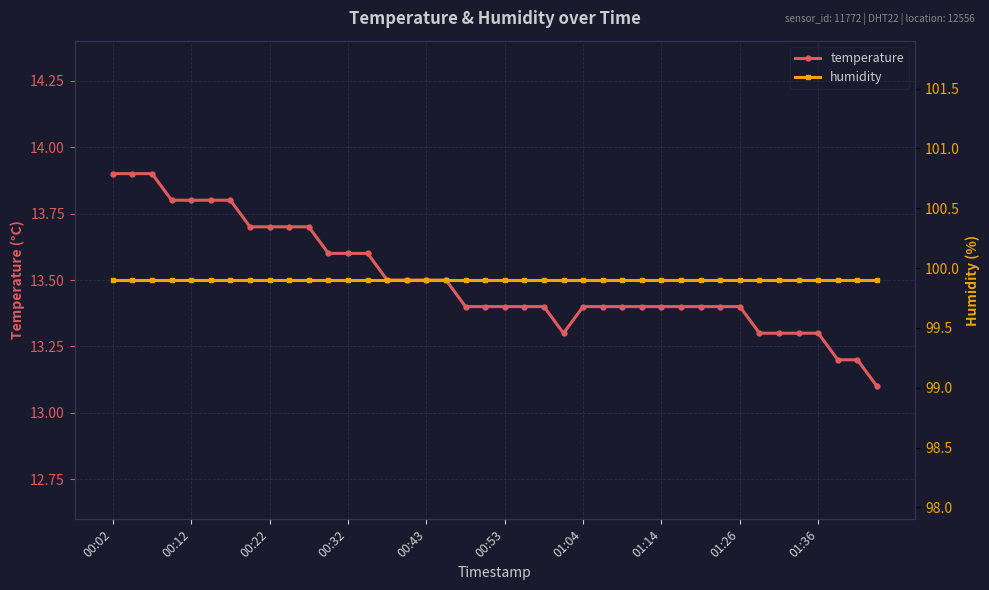

What is the lowest value of the temperature series?

13.1